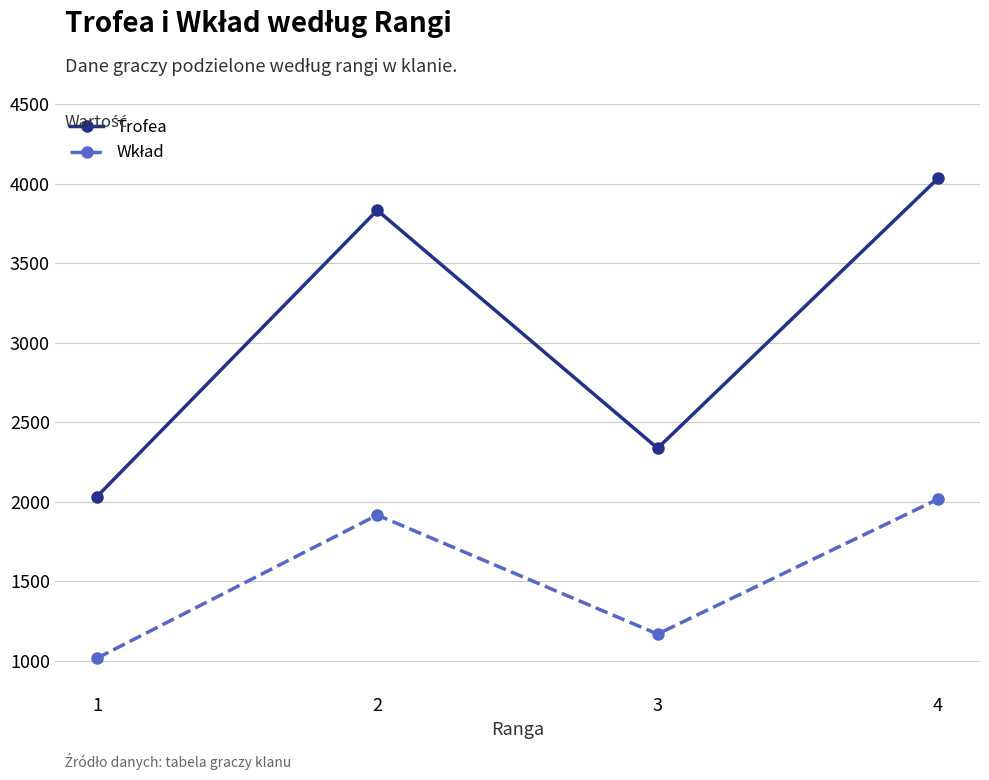

What is the maximum value shown in the chart?

4032